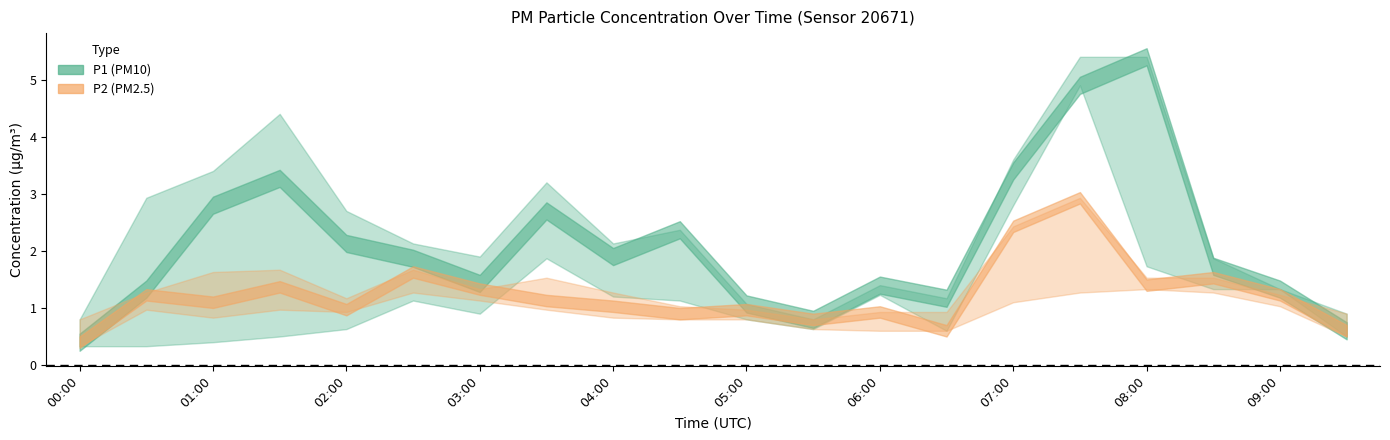

What is the total value across all series at 03:00?

2.8